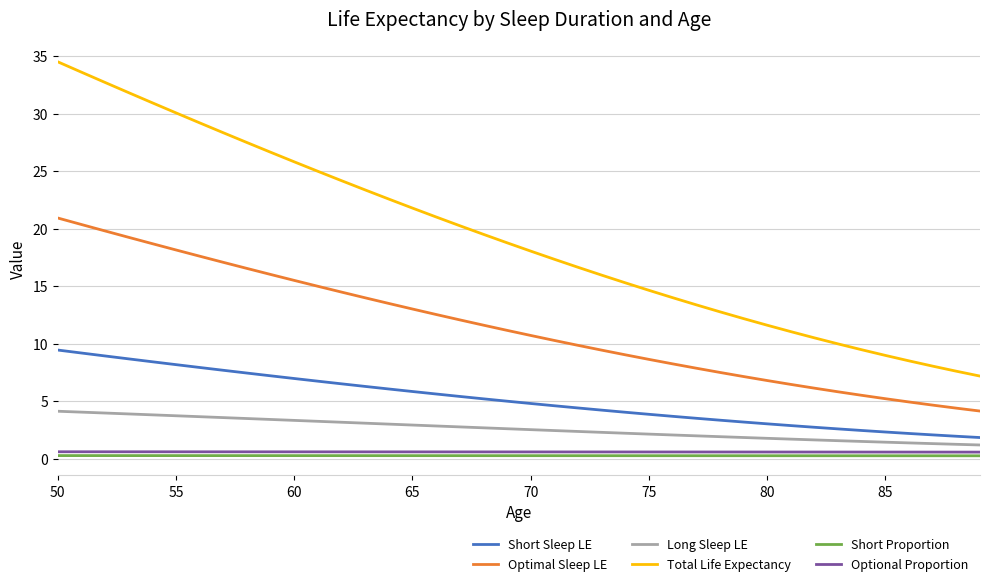

What is the difference between the maximum and minimum values in the Total Life Expectancy series?

27.3